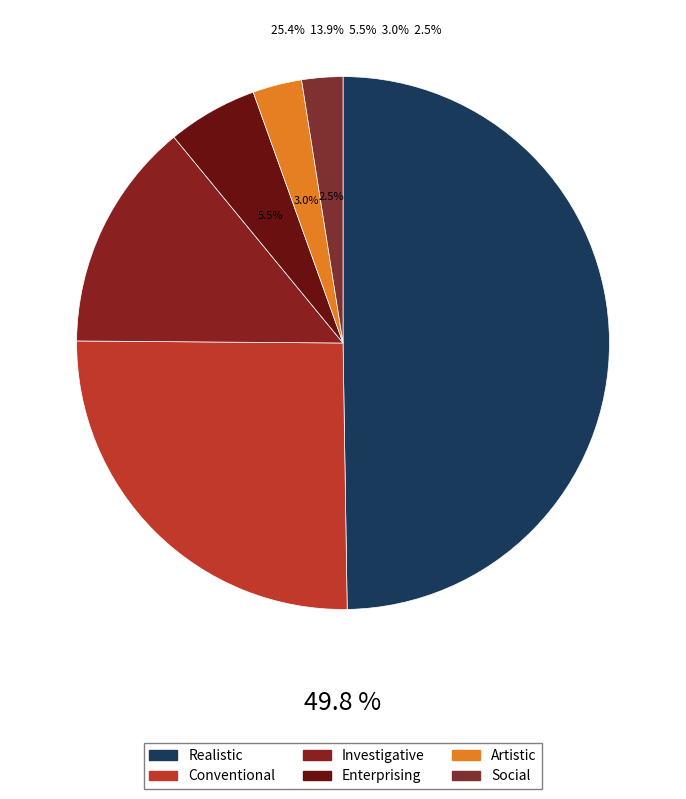

How many slices are in this pie chart?

6